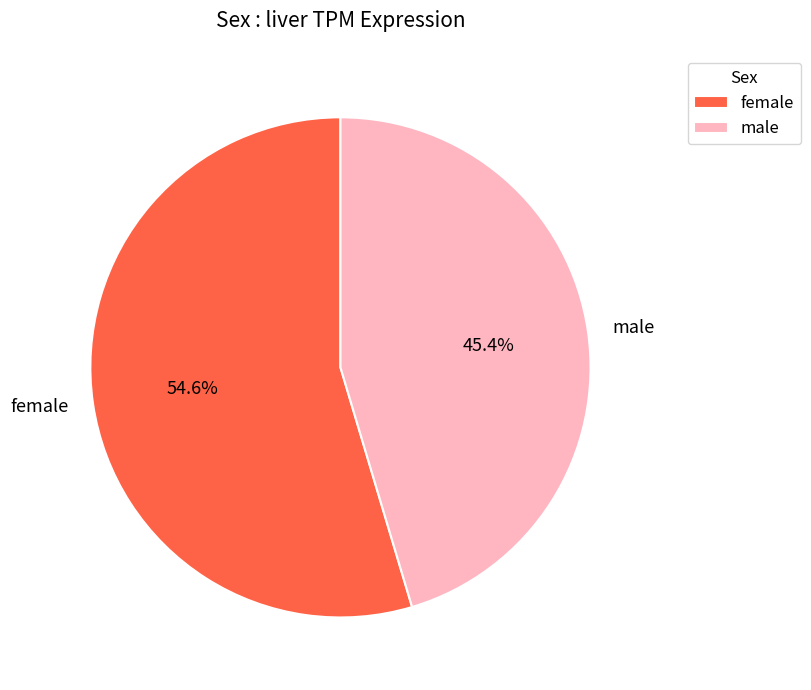

Is there a majority slice in this chart?

Yes